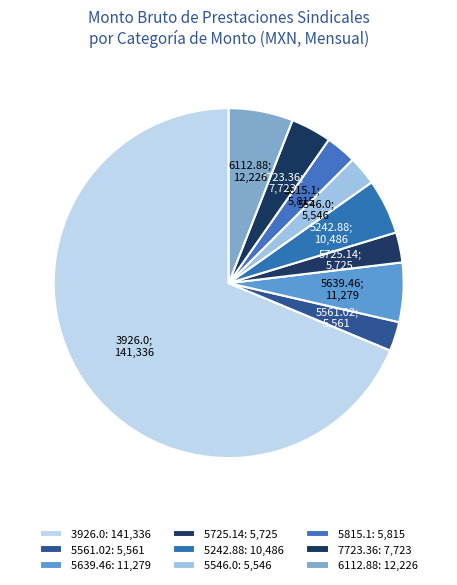

Which category has the biggest portion of the pie?

3926.0